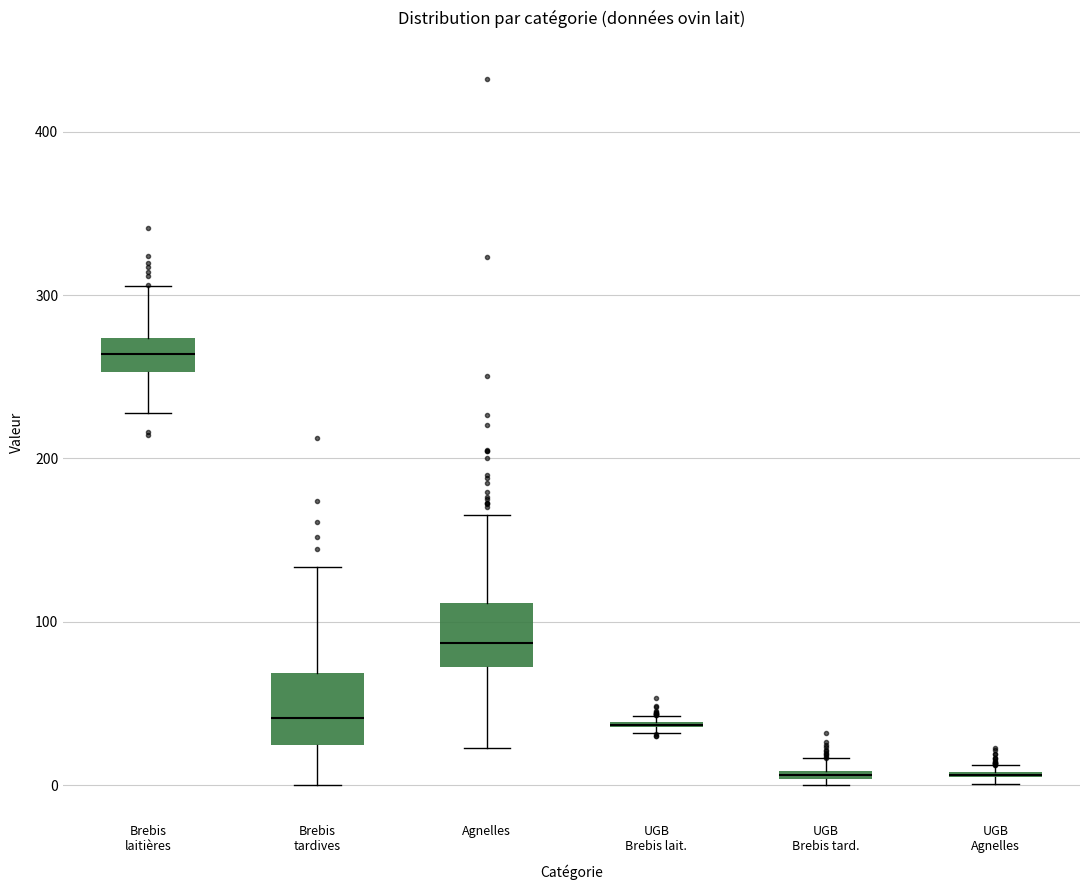

Where is the upper edge of the box for Brebis tardives on the y-axis? The values are not printed on the chart, so give them approximately, as read against the axis.

70